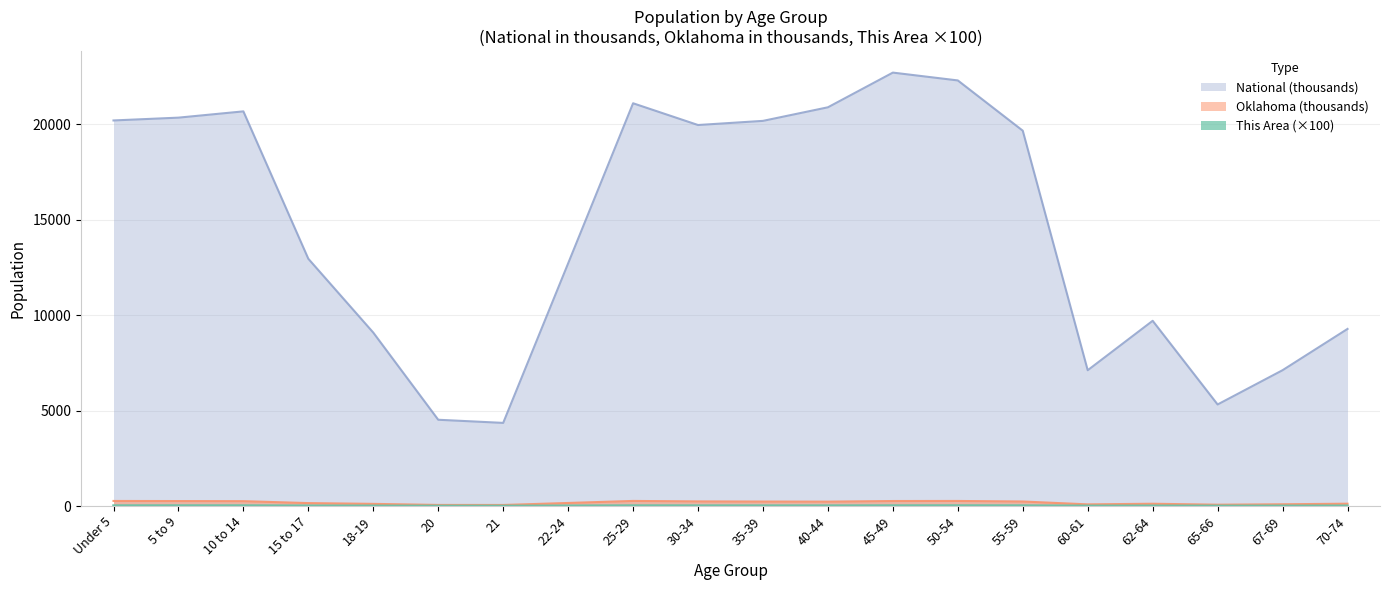

Between 20 and 40-44, which is larger?

40-44